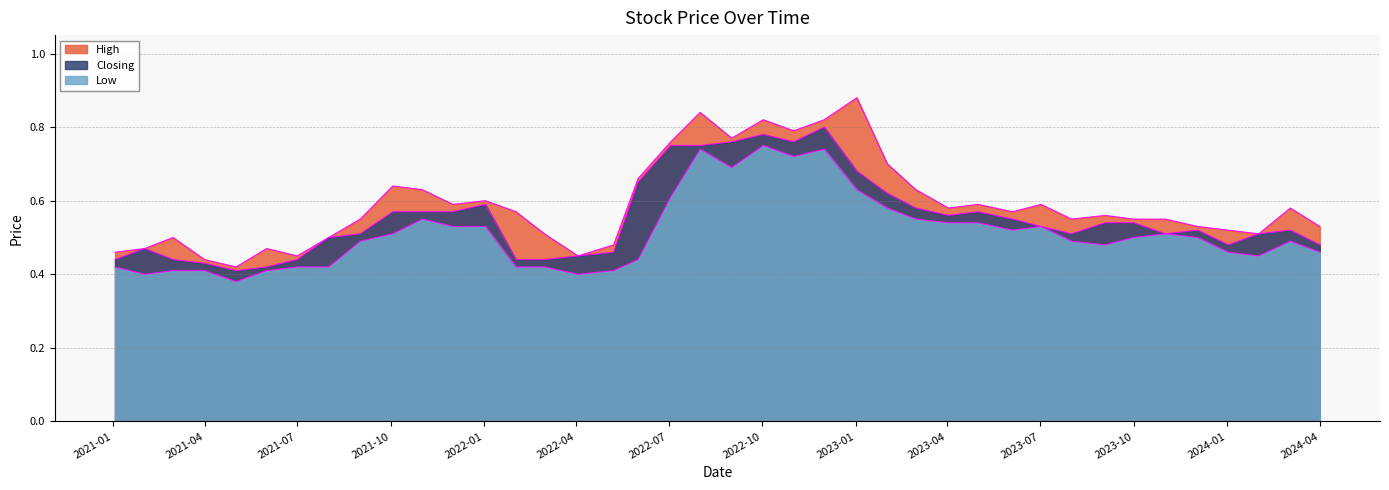

What is the difference between the highest and lowest values at 01/02/2023?

0.1